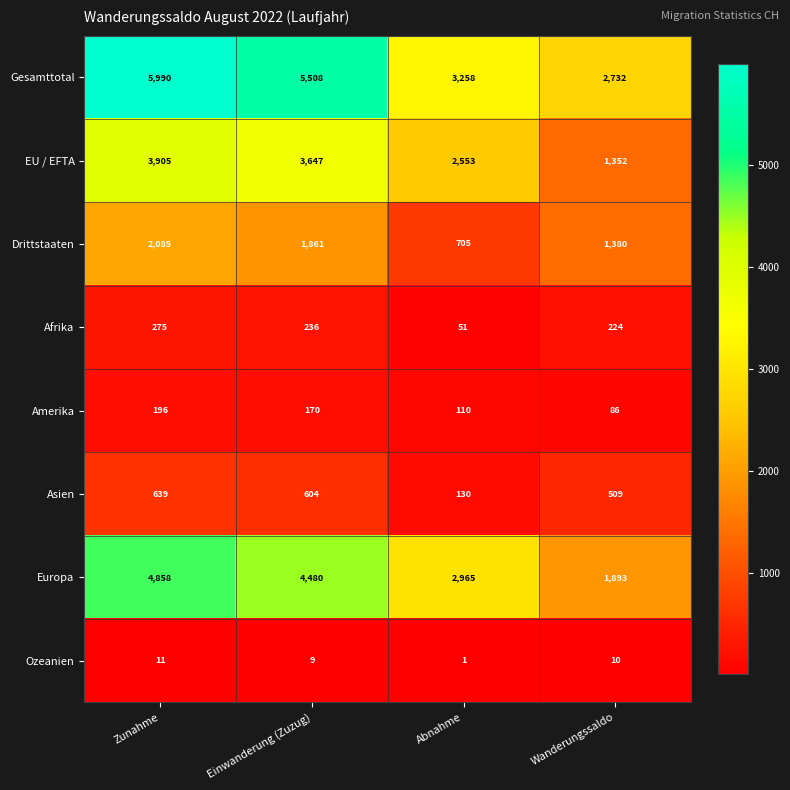

What is the difference between the Europa values at Einwanderung (Zuzug) and Abnahme?

1515